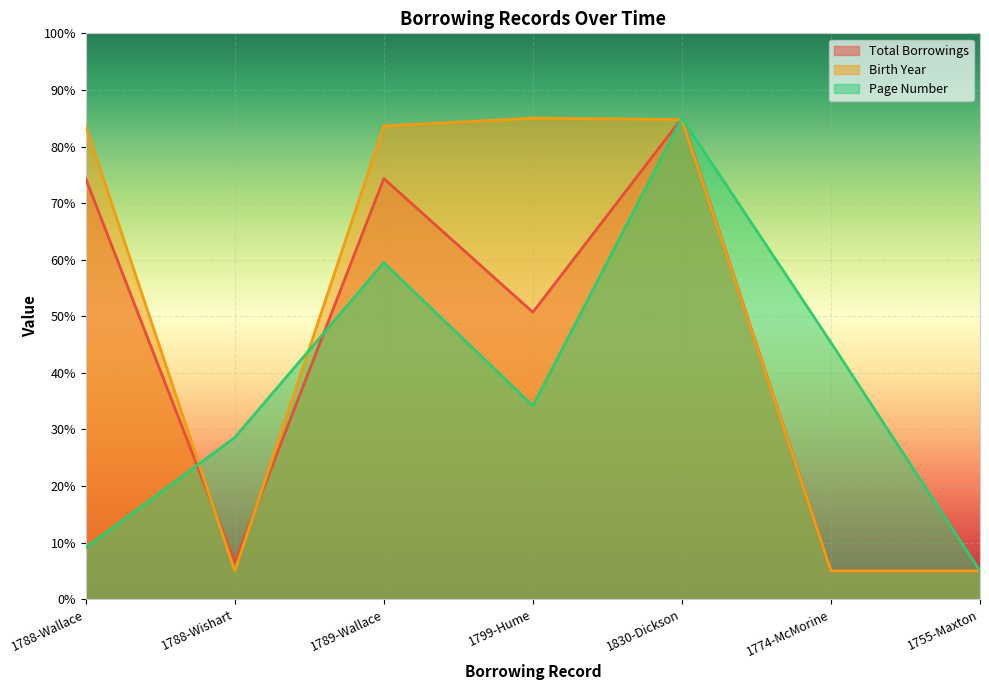

Is it true that Birth Year equals 21.6 at 1789-Wallace?

False